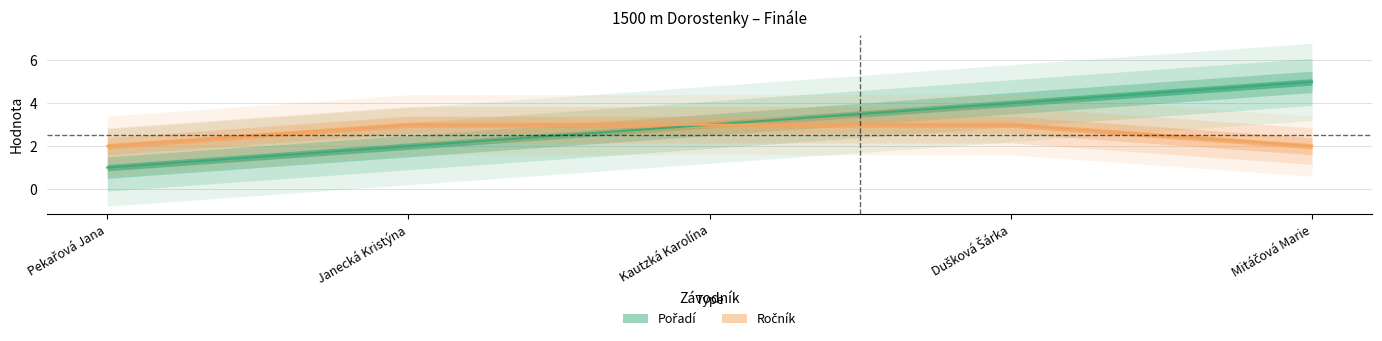

Reading right to left, transcribe all the data shown in this chart.

Pořadí: 5	4	3	2	1
Ročník: 2	3	3	3	2